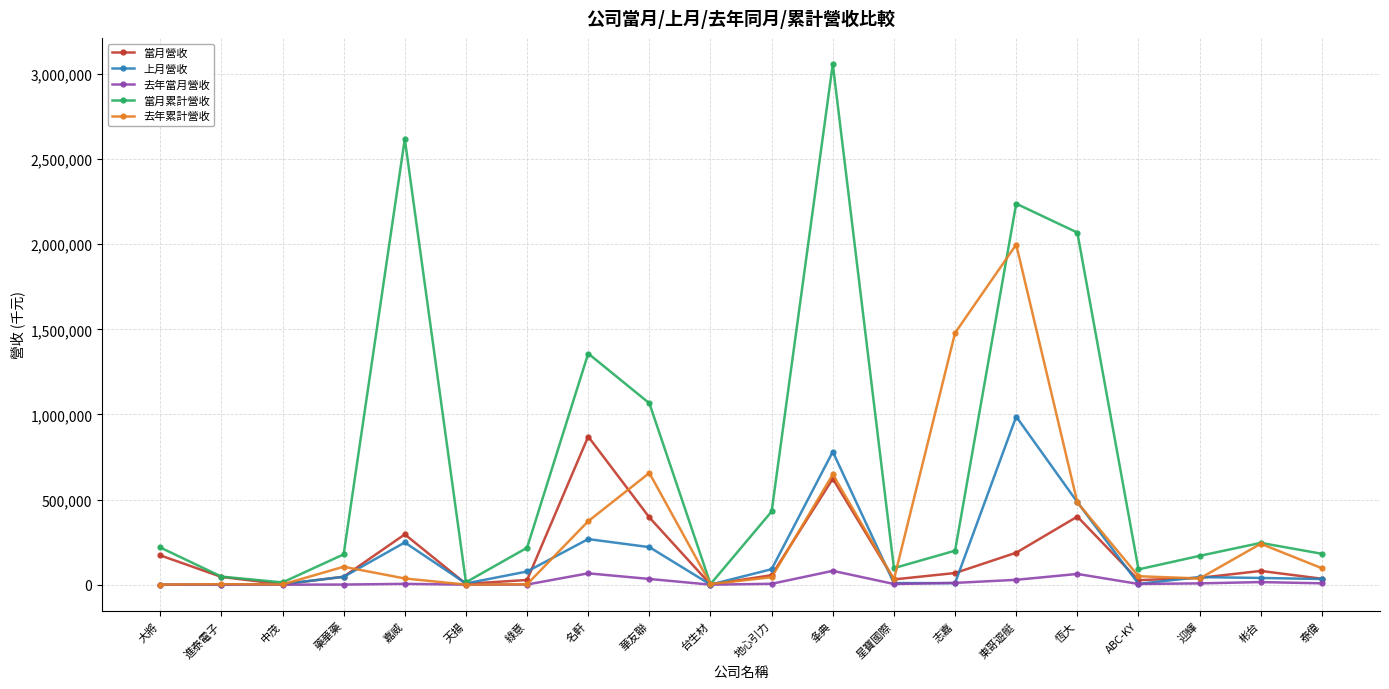

In 去年累計營收, how many points are lower than both neighbors (excluding endpoints)?

5